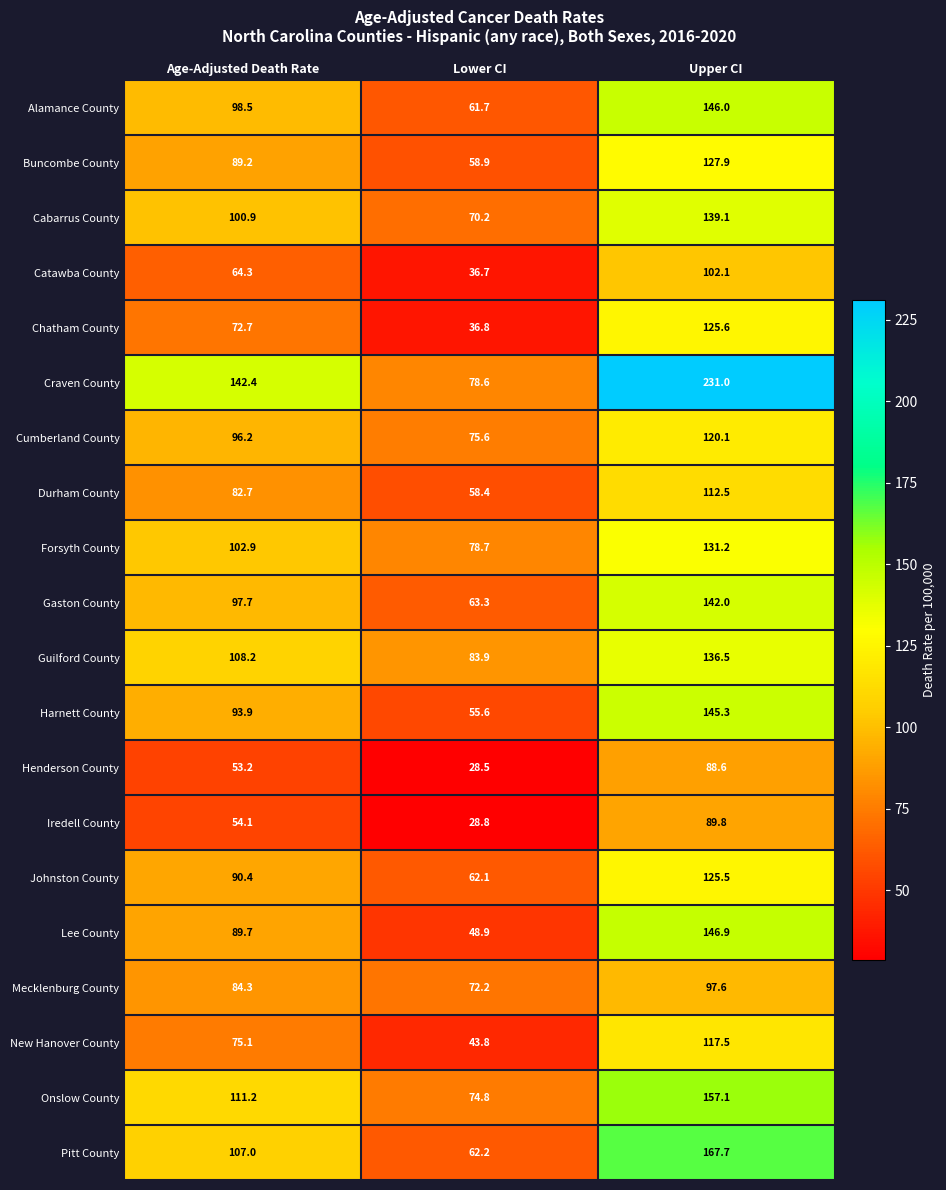

What is the maximum value shown in the chart?

231.0